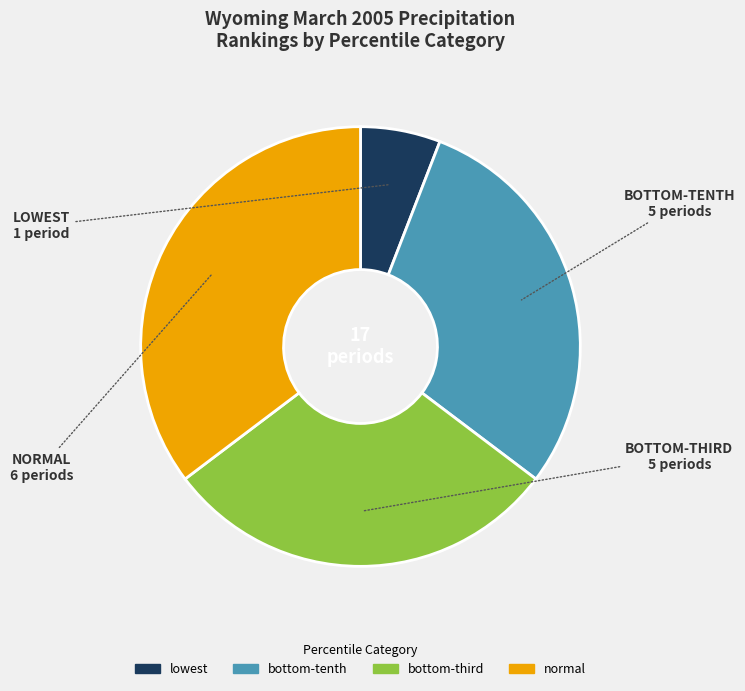

Does lowest account for over 50% of the chart?

No